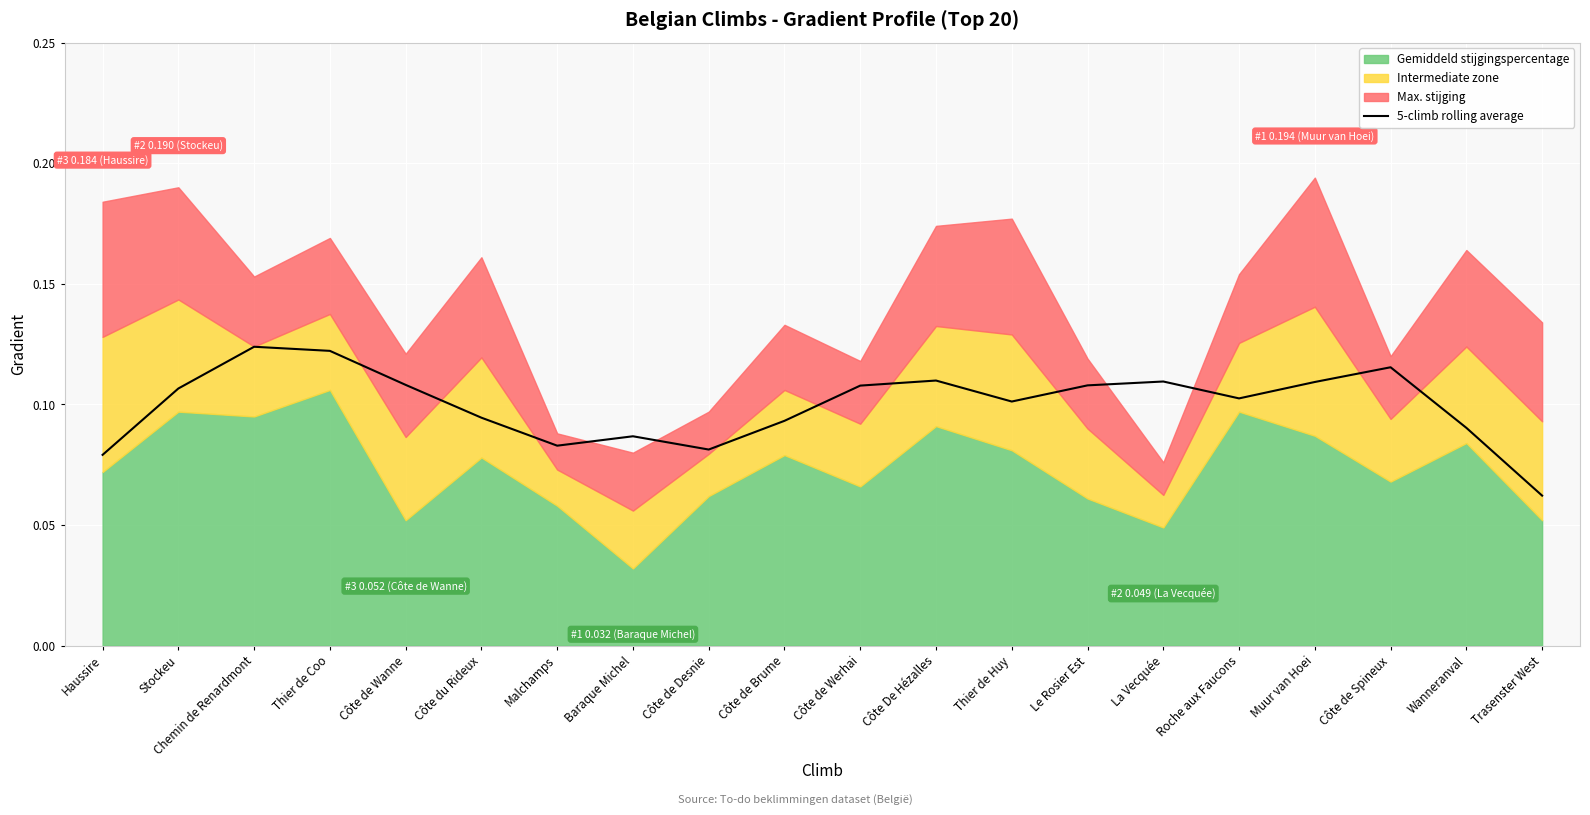

True or false: 5-climb rolling average has a value of 0.0 at Roche aux Faucons.

False